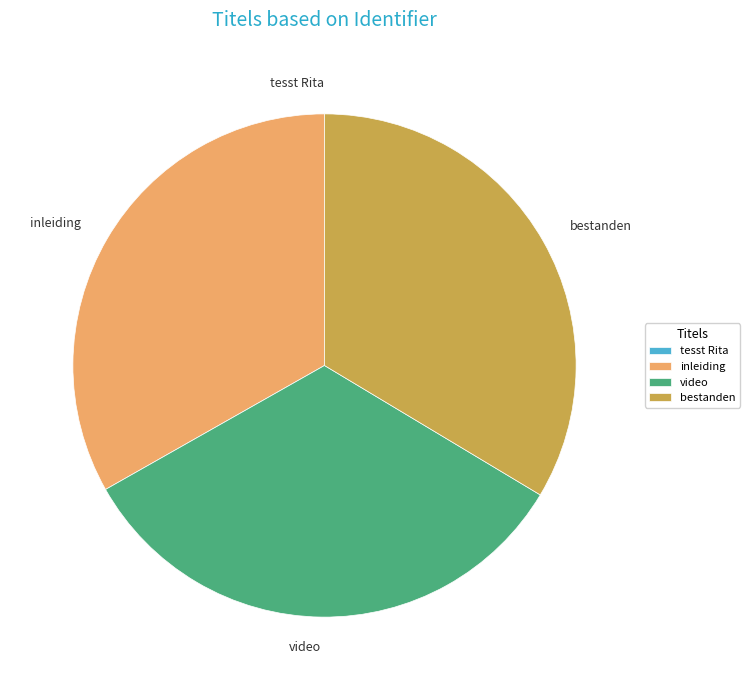

The bestanden slice represents 34% of the pie. True or false?

True